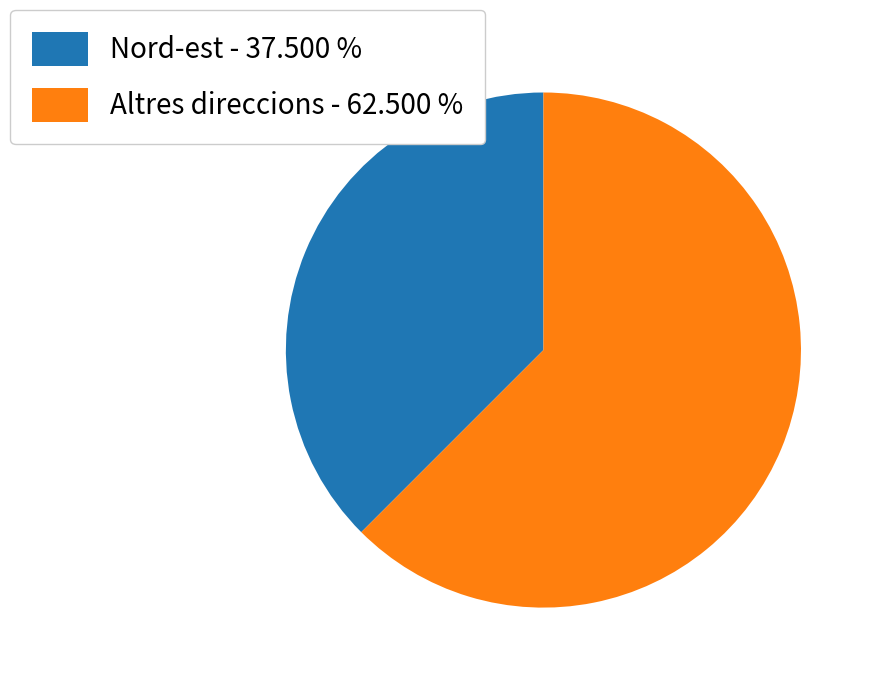

What is the smallest slice in the pie chart?

Nord-est - 37.500 %